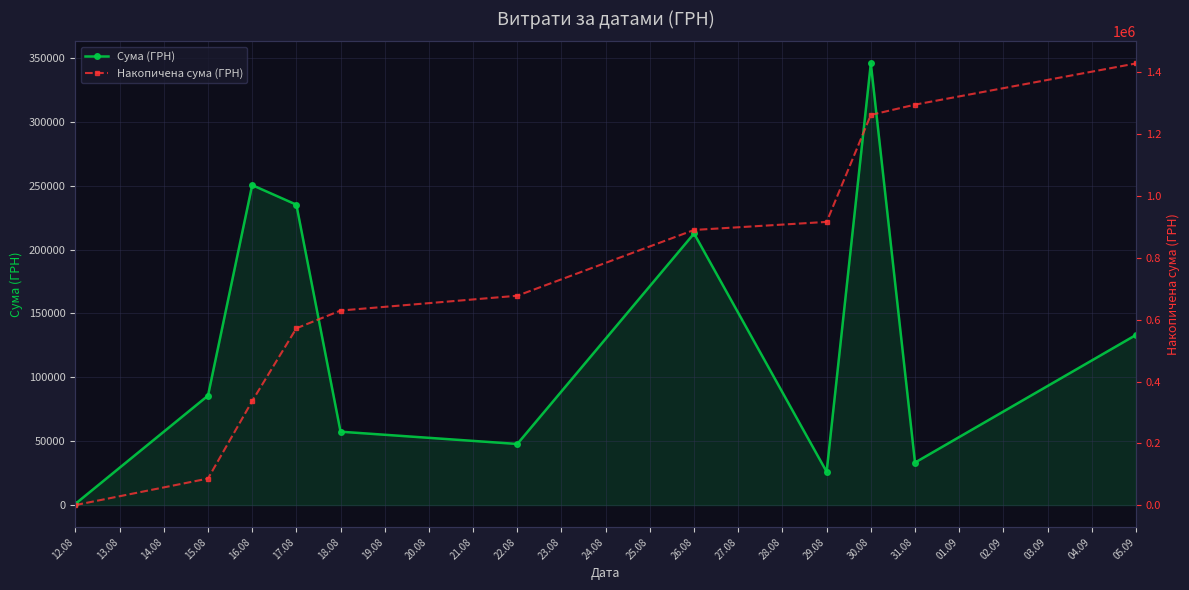

At how many categories does at least one series exceed 108671?

9